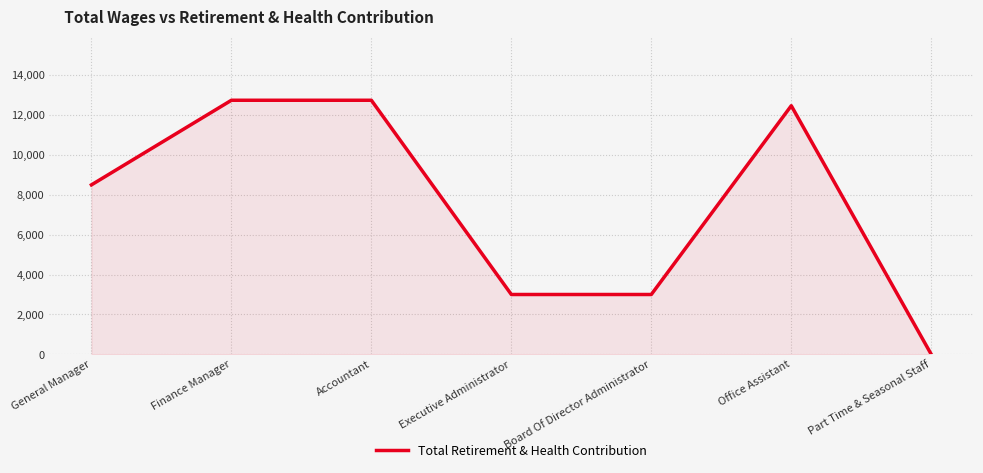

True or false: there are more than 0 points higher than both neighbors.

True